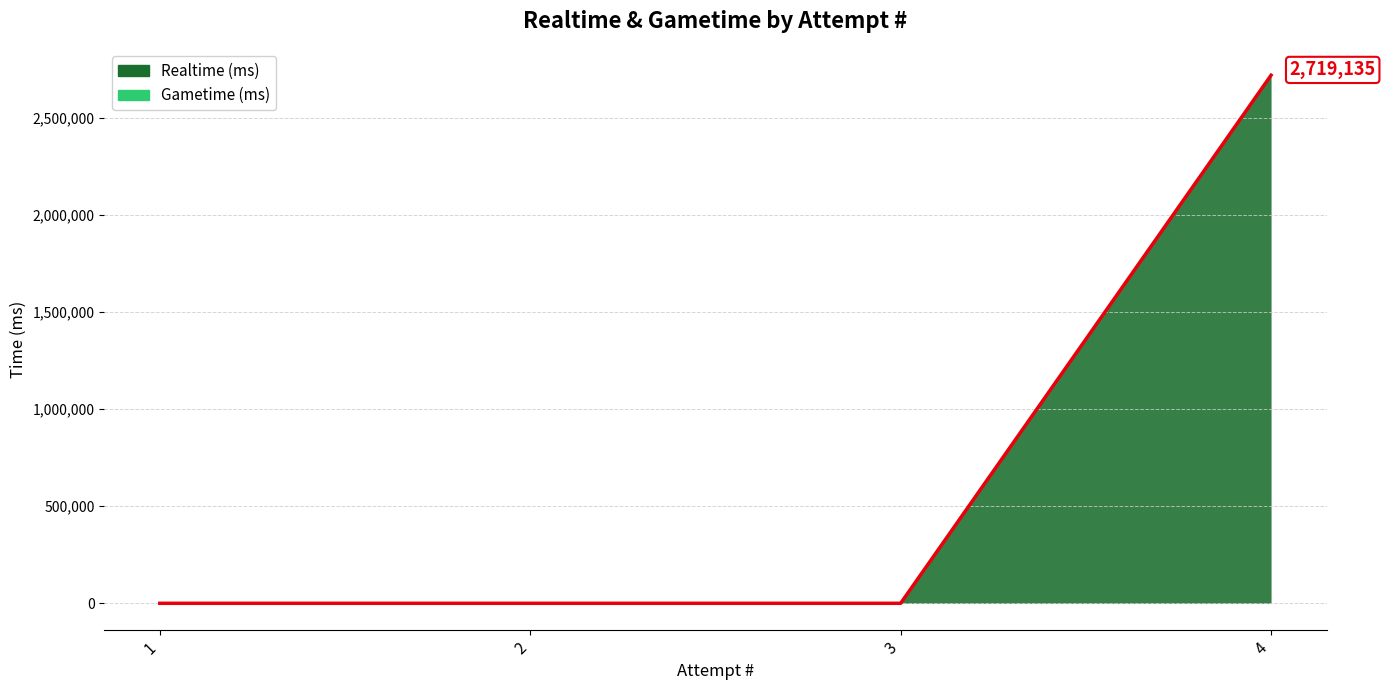

What is the difference between the maximum and minimum values?

2719135